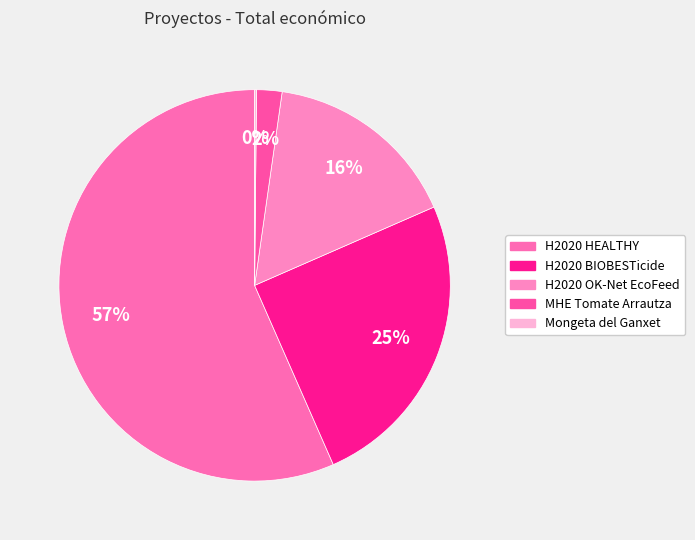

To the nearest percent, what portion does MHE Tomate Arrautza represent?

2%